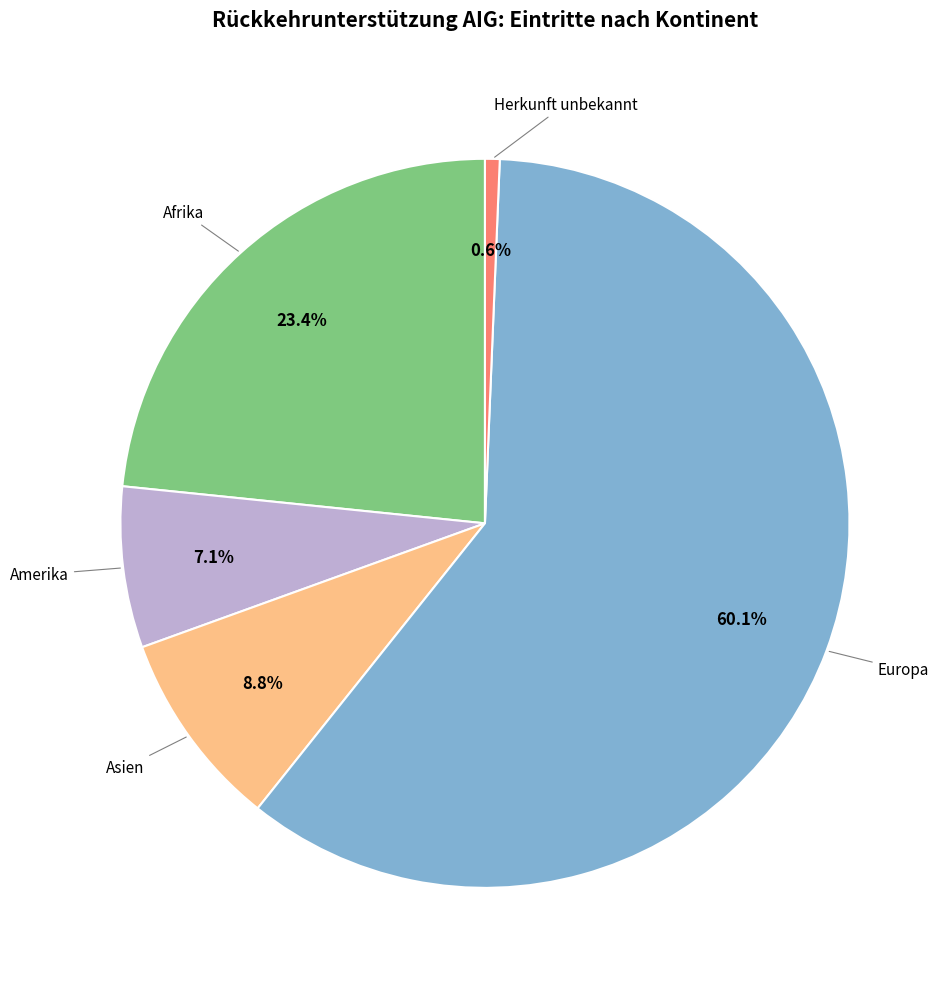

Is there any slice that represents more than half of the pie?

Yes